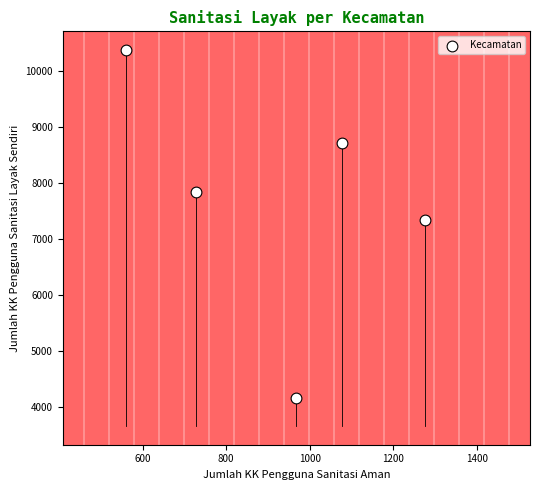

What is the average X value?

922